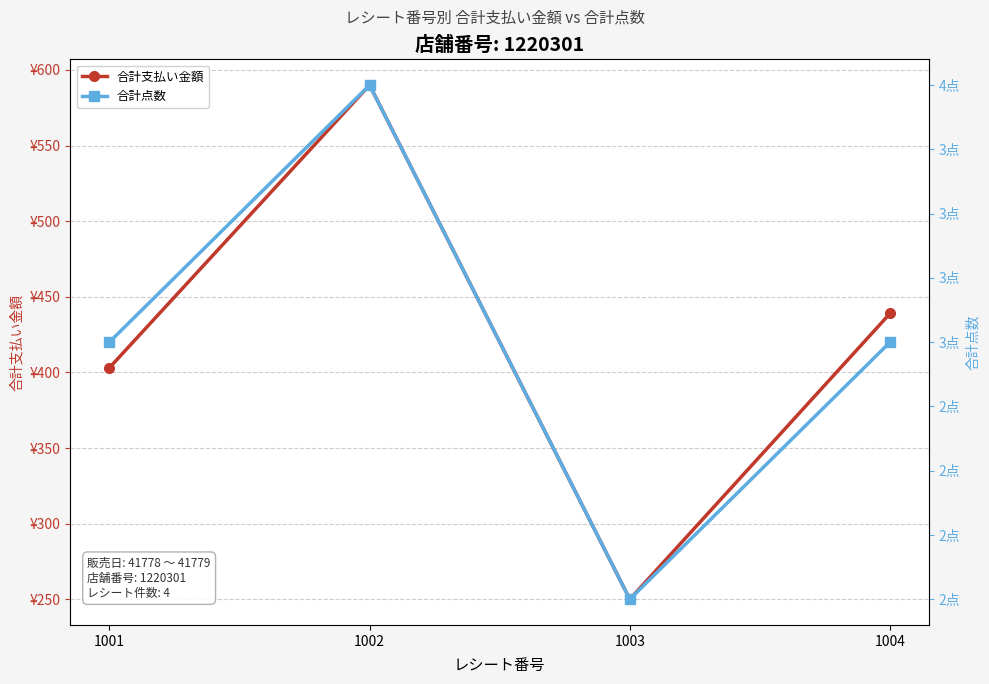

What is the total value across all series at 1001?

406